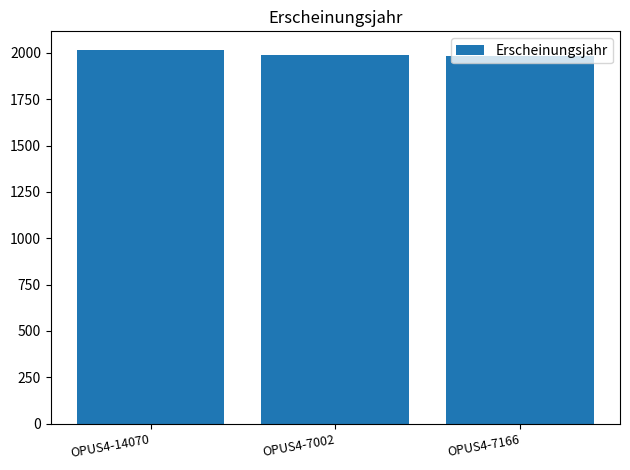

What value does the data have at OPUS4-7166, to the nearest 5?

1985